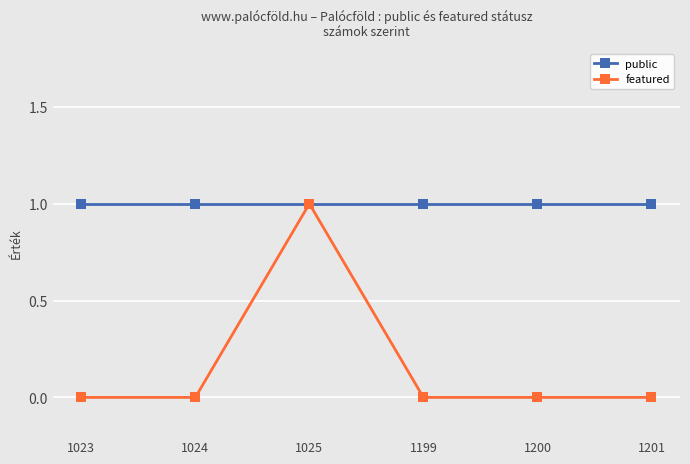

True or false: public has a value of 1 at 1200.

True